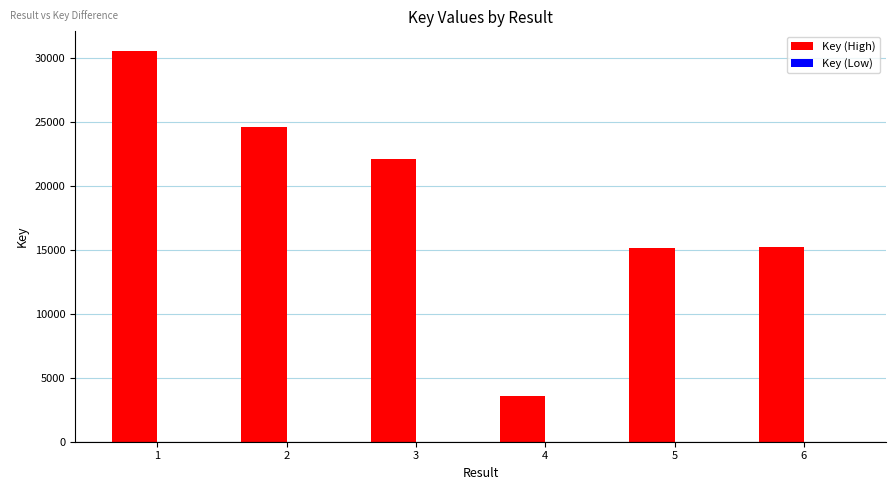

What is the difference between the second highest and minimum values?

21009